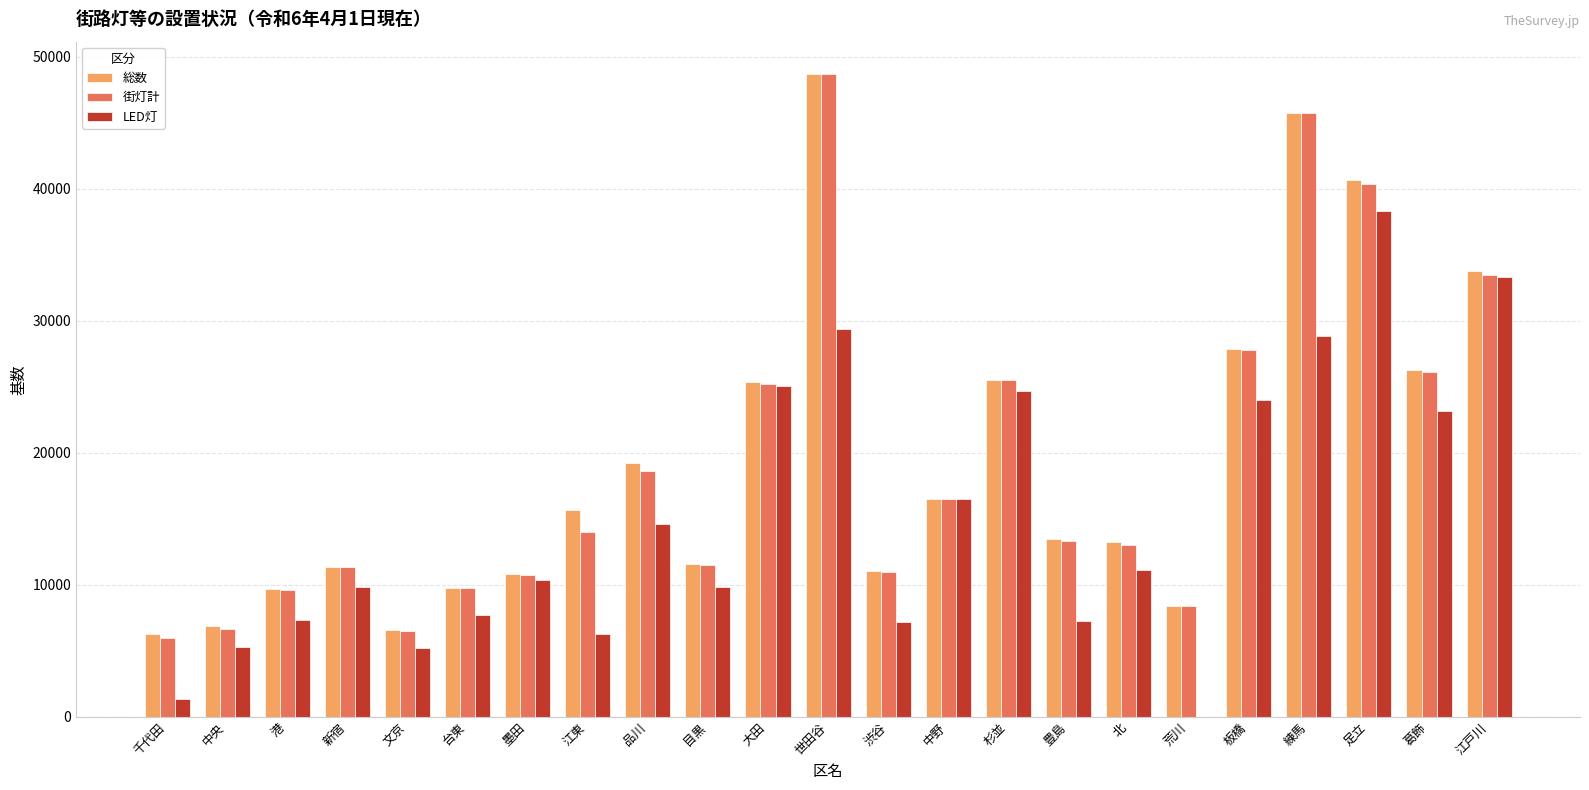

What is the average value of the LED灯 series?

15075